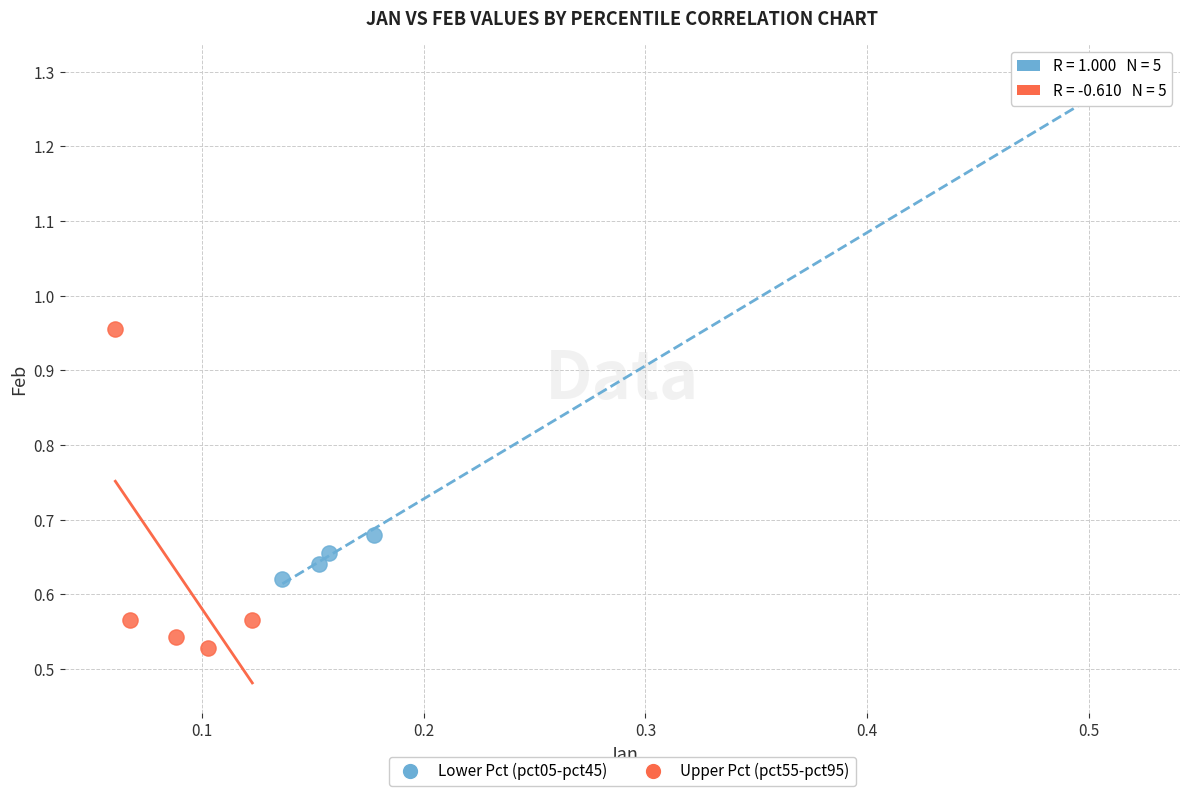

Which series contains the highest Y value?

Lower Pct (pct05-pct45)